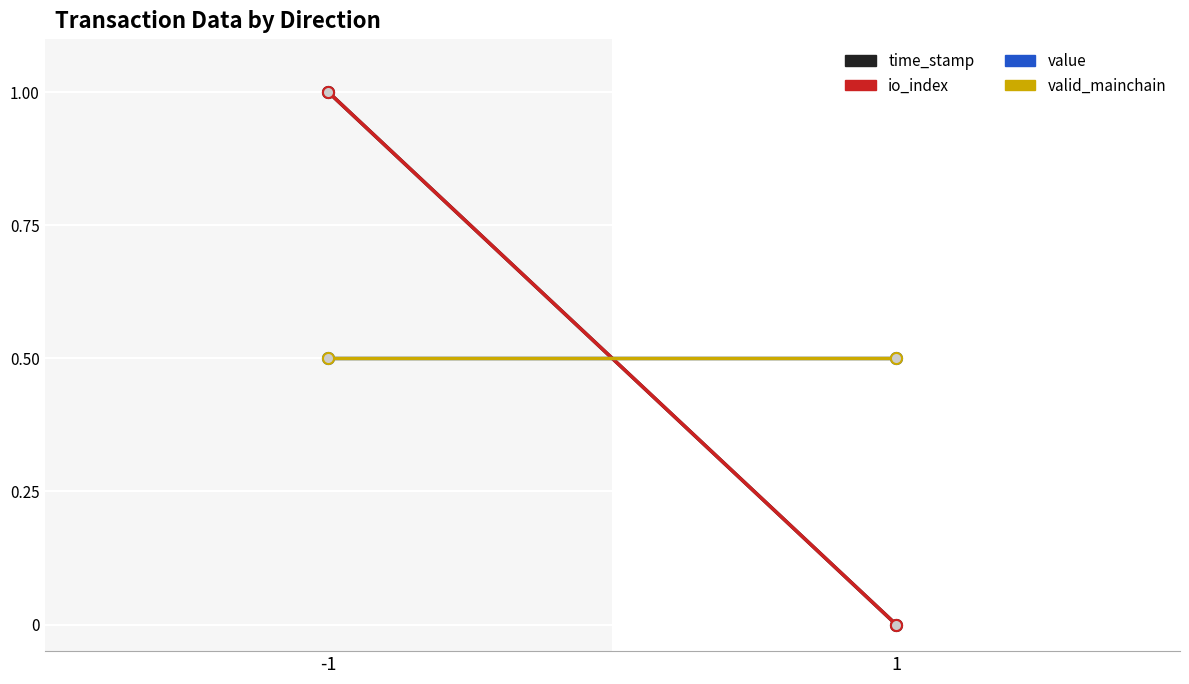

The value of io_index at 1 is 0.4. True or false?

False